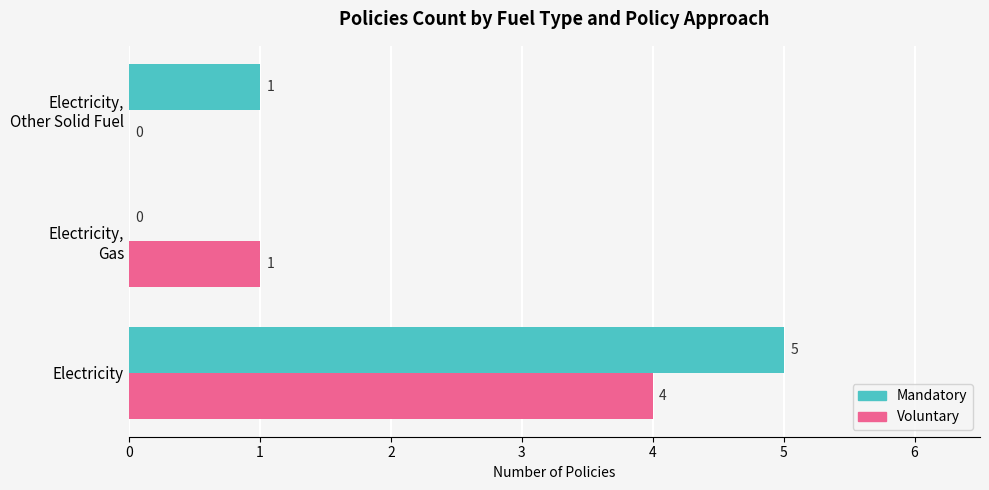

Count the number of categories in the chart.

3